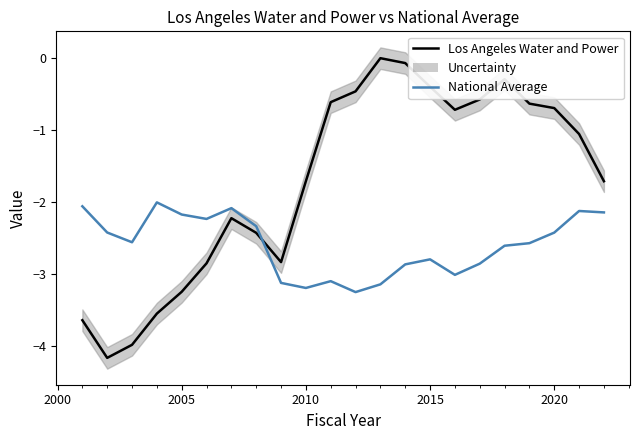

How many series are shown in this chart?

2